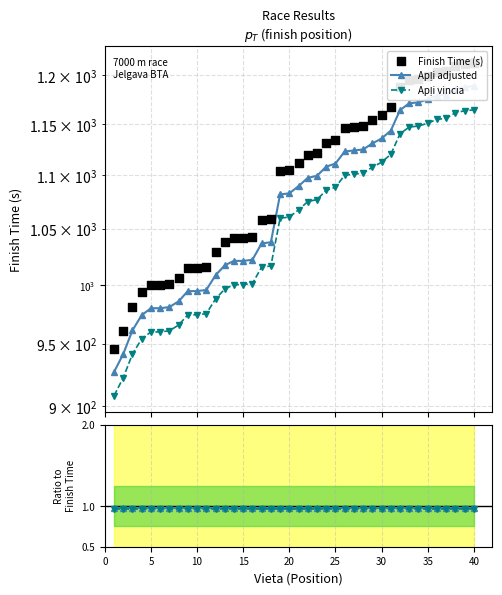

Which series has the widest spread of Y values?

Finish Time (s)